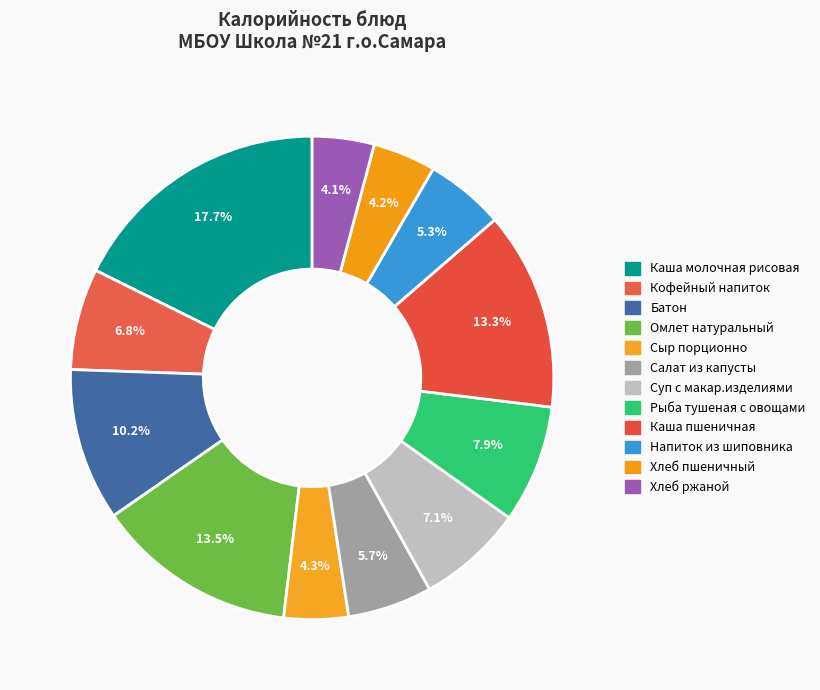

True or false: Каша молочная рисовая accounts for 18% of the total.

True